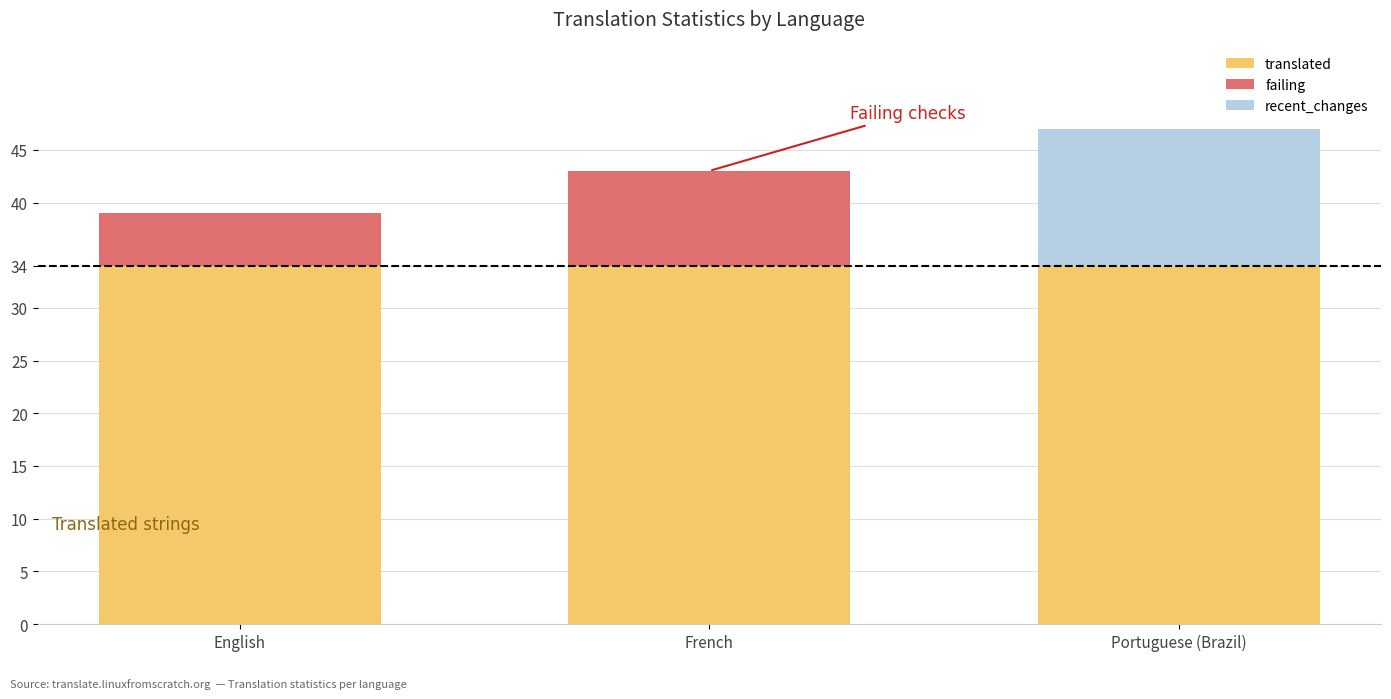

What value does the translated series have at English?

34